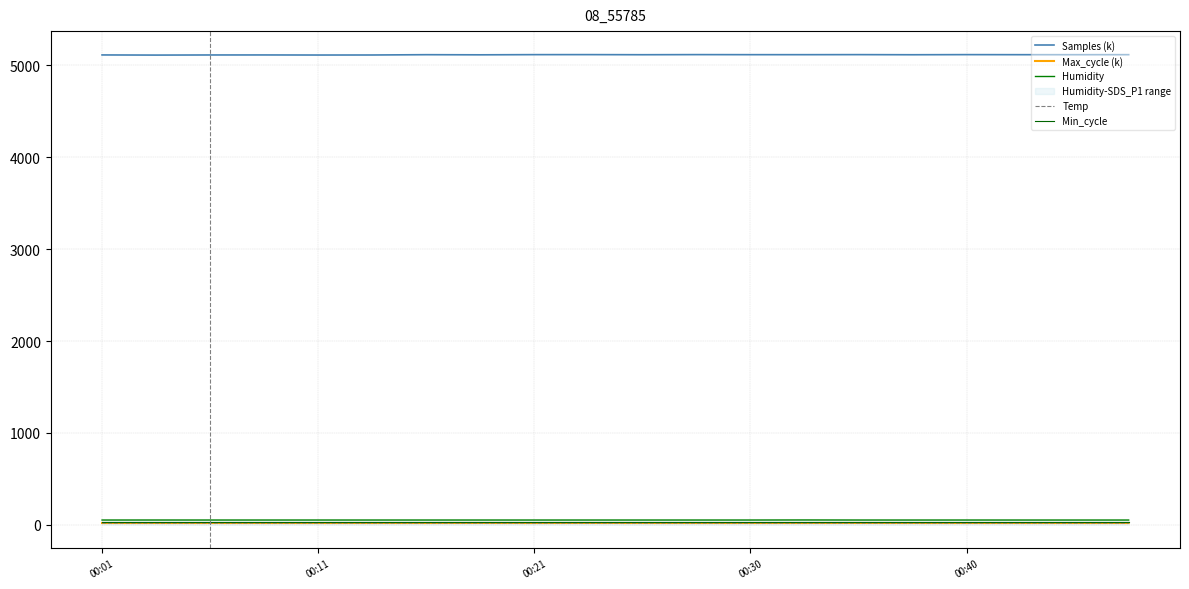

Which series changed the most between 00:01 and 7?

Samples (k)